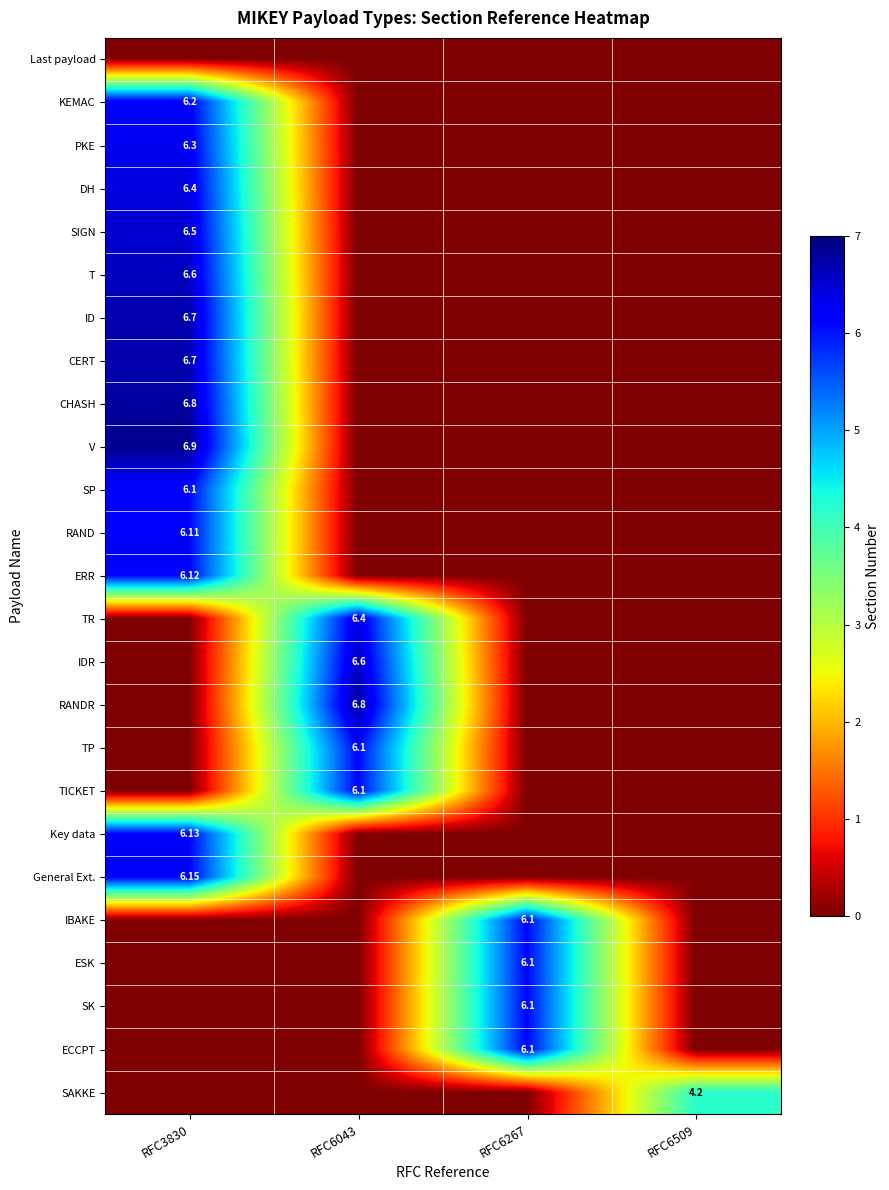

Between RFC6043 and RFC6509, which is larger?

RFC6043